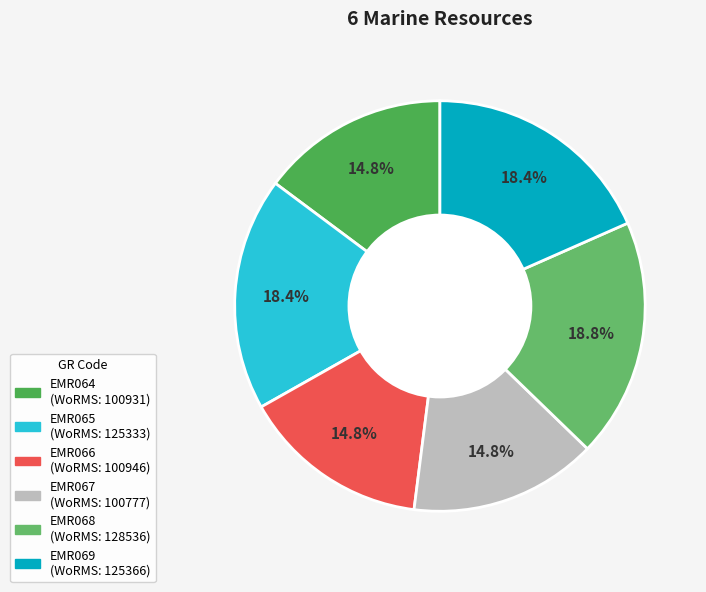

Do EMR066 and EMR069 together represent more than half of the pie?

No